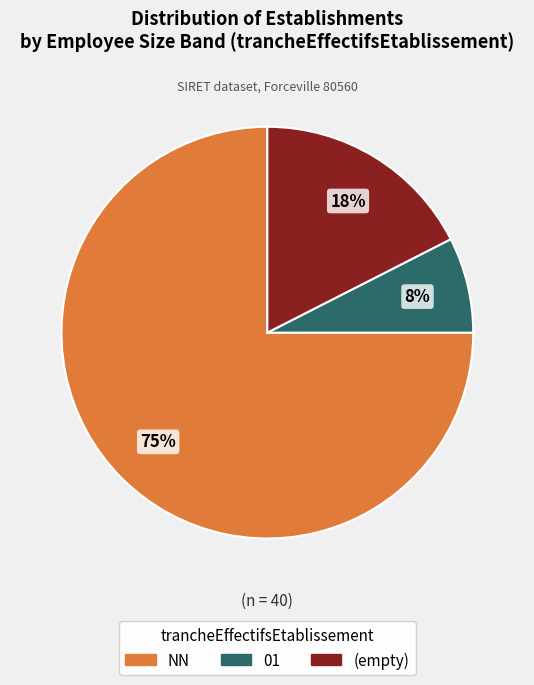

Is the sum of 01 and NN greater than half?

Yes